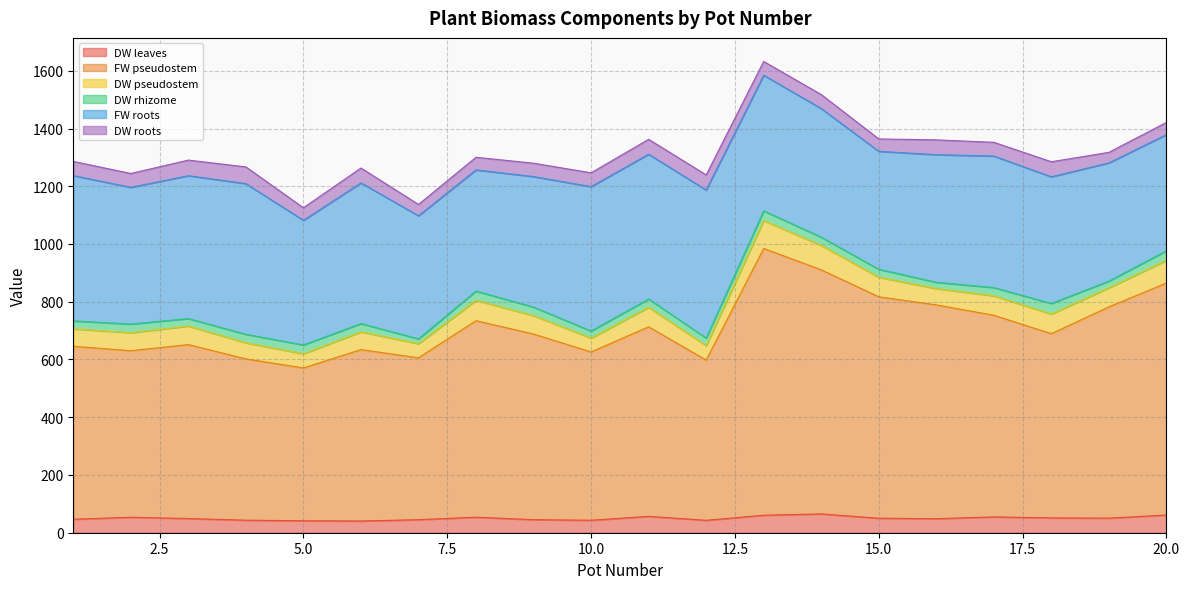

In FW pseudostem, how many points are higher than both neighbors (excluding endpoints)?

5